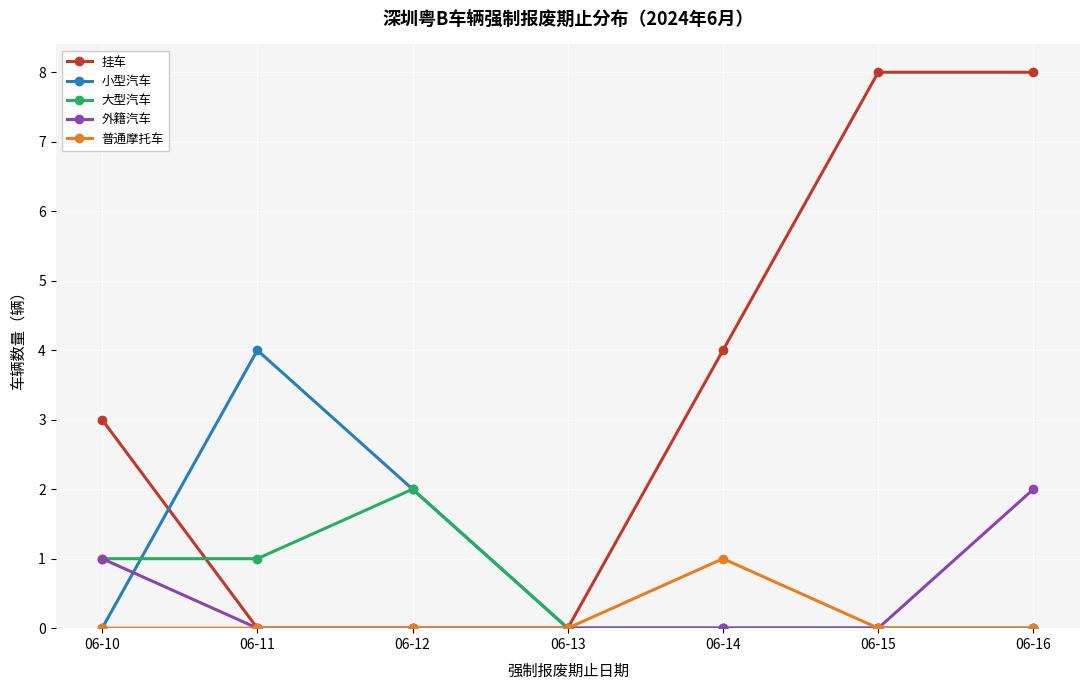

At which category is the sum across all series the highest?

06-16